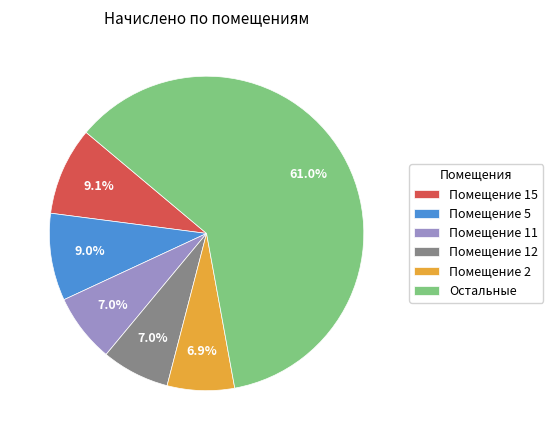

Which category has the biggest portion of the pie?

Остальные